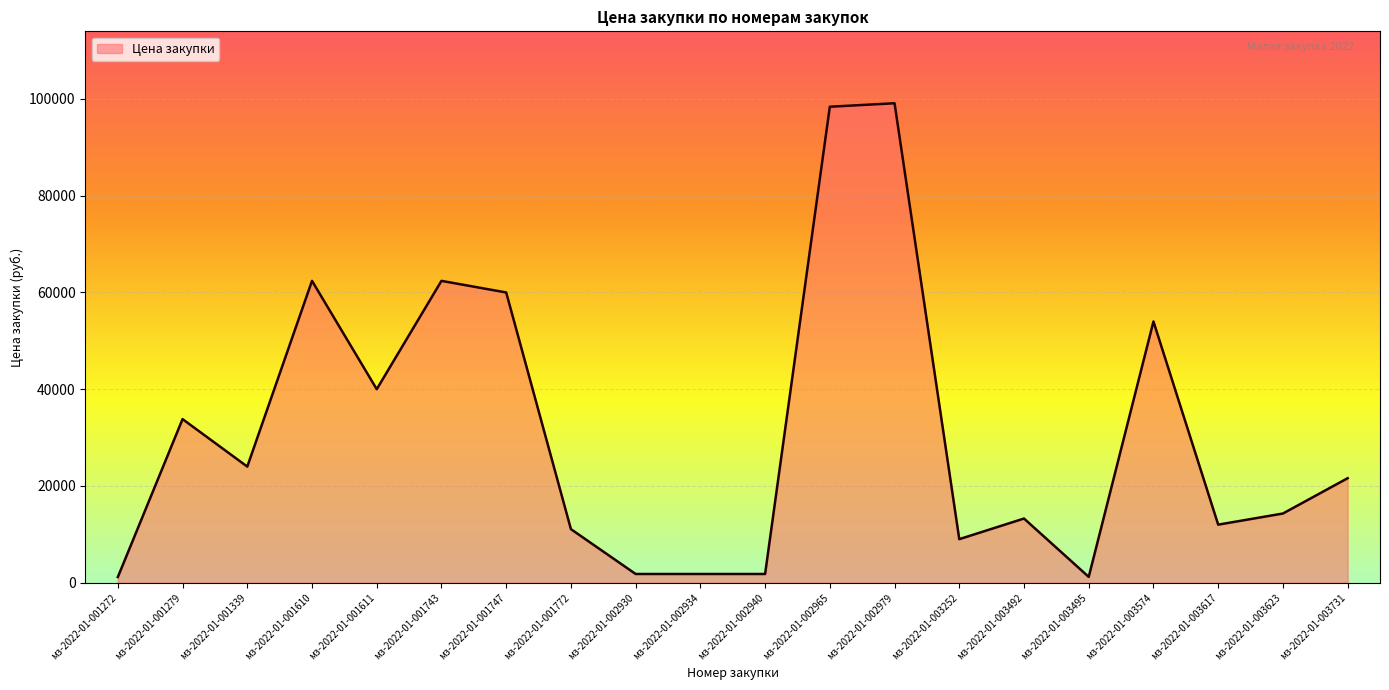

What is the difference between the values at мз-2022-01-002979 and мз-2022-01-003617?

87120.0